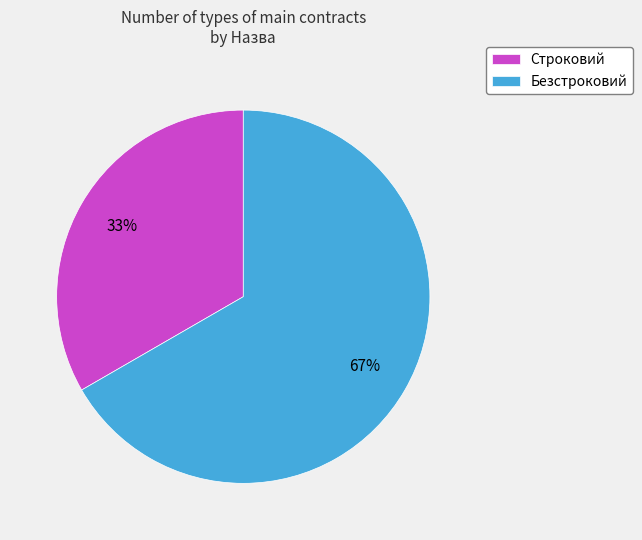

To the nearest percent, what portion does Строковий represent?

33%